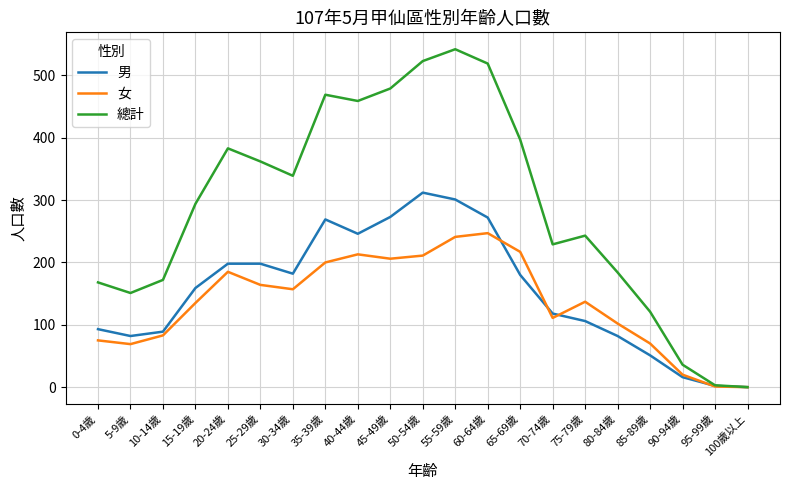

Count the number of data series in this chart.

3